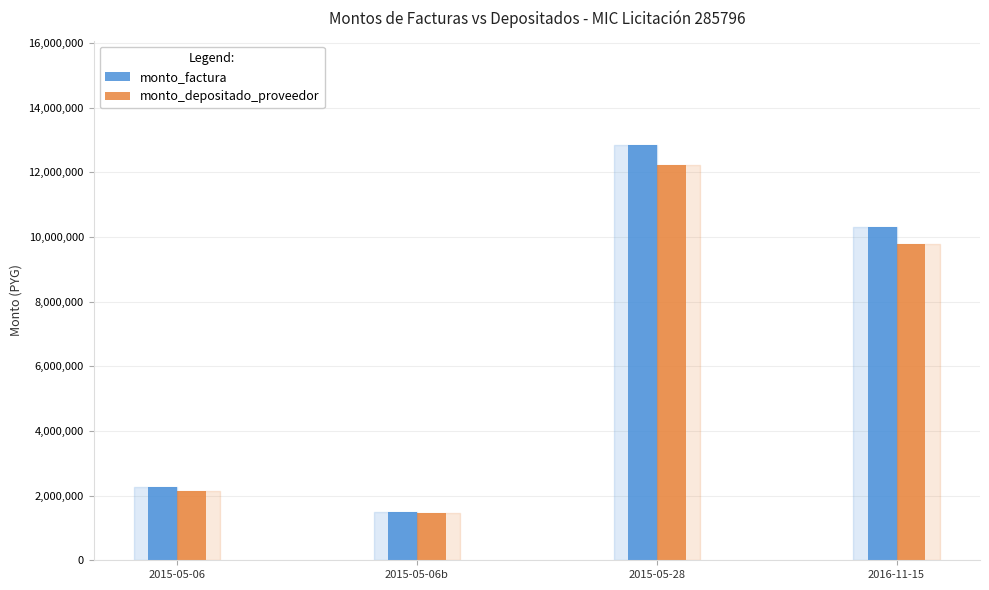

The monto_factura series shows 1480000 at 2015-05-06b. True or false?

True